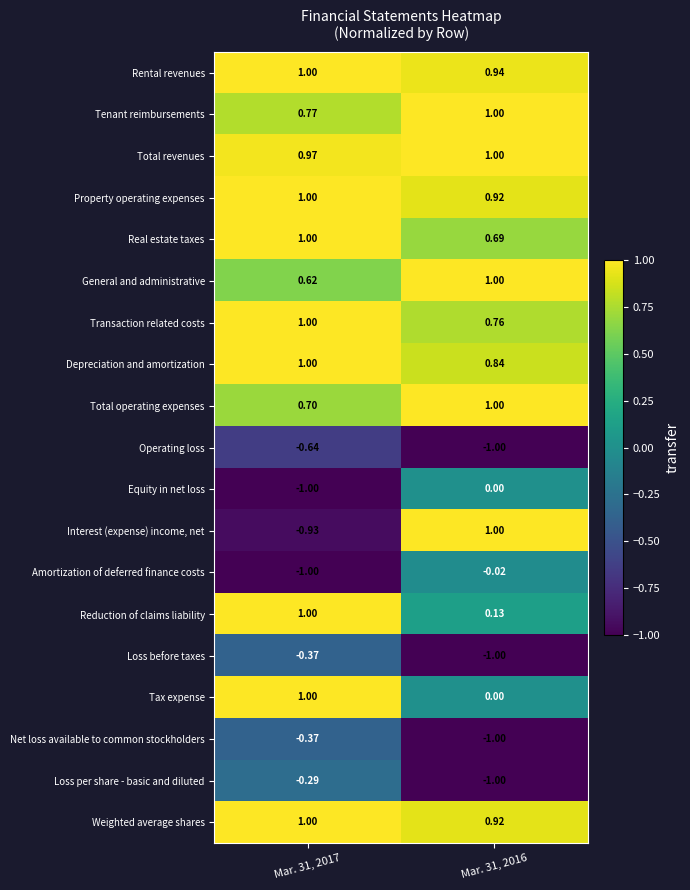

Is the value of Loss per share - basic and diluted at Mar. 31, 2017 greater than the value of Operating loss at Mar. 31, 2017?

Yes